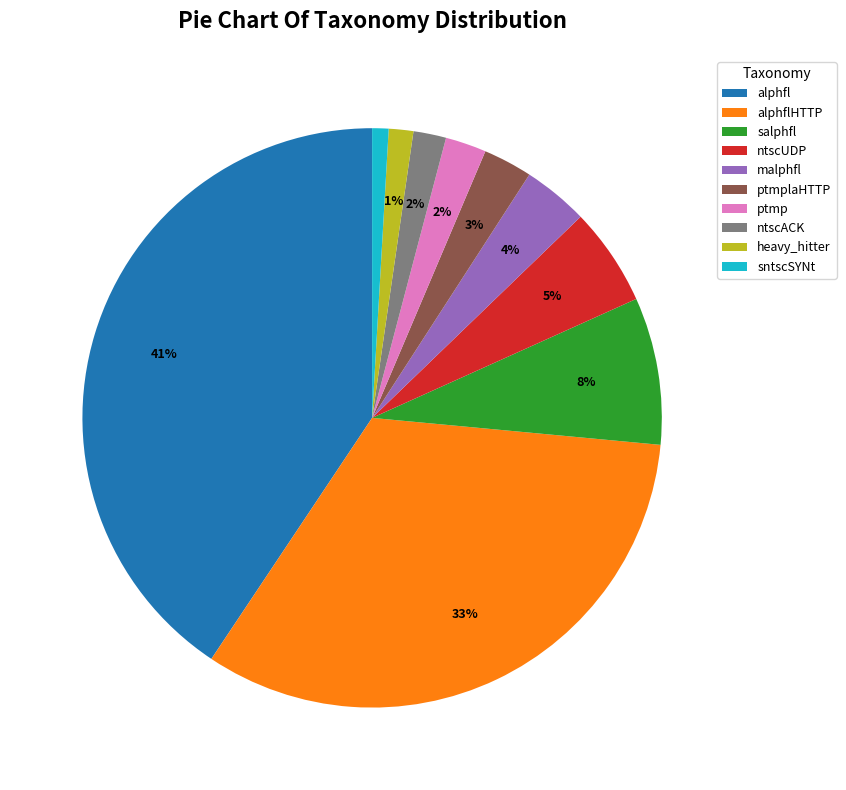

Combined, do ntscACK and sntscSYNt account for over 50%?

No